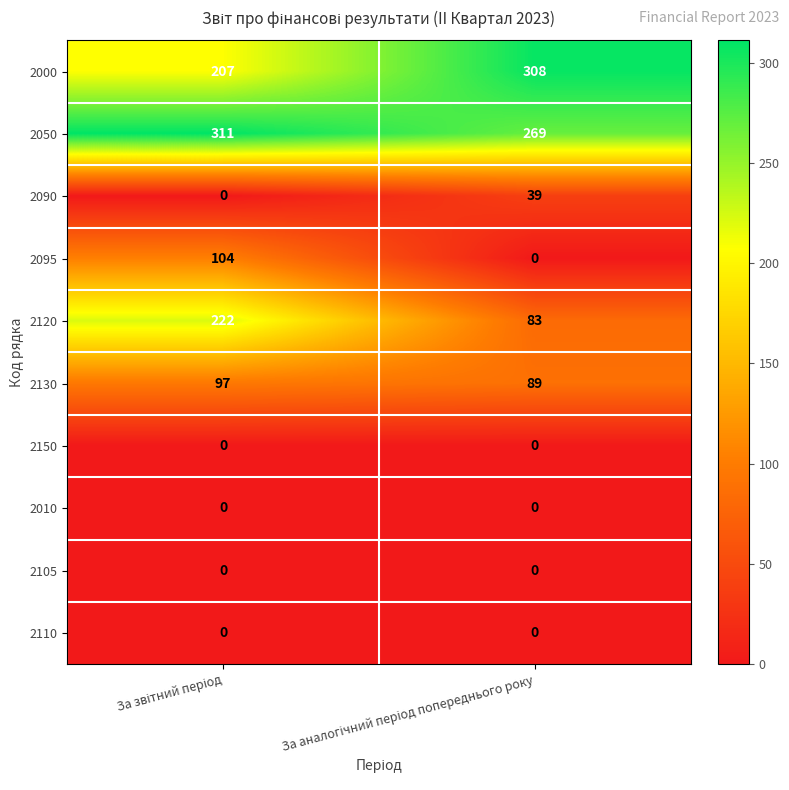

What is the sum of all 2090 values?

39